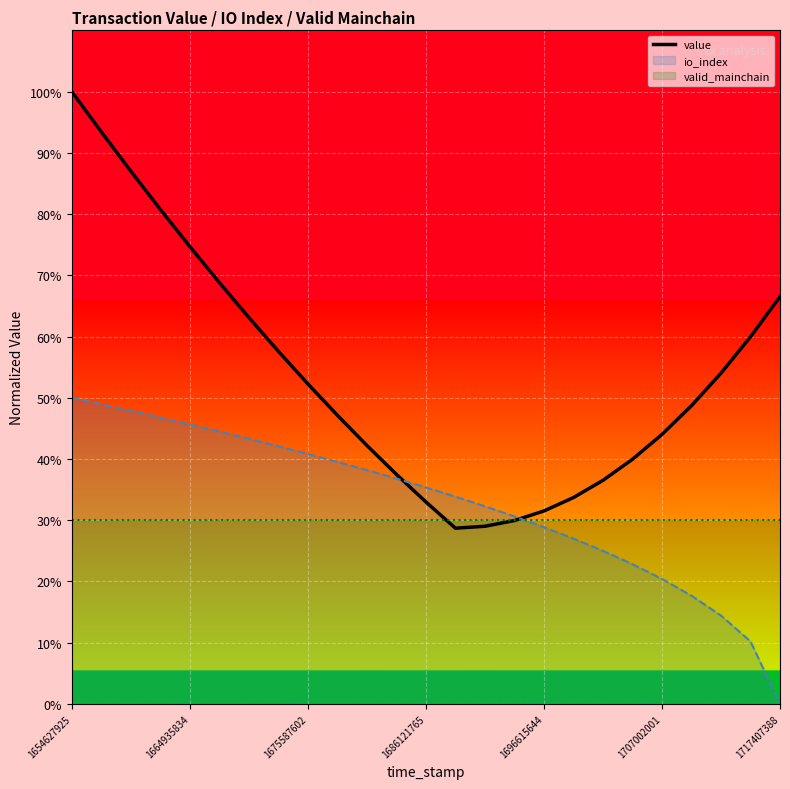

What is the sum of the values at 19 and 8?

0.9